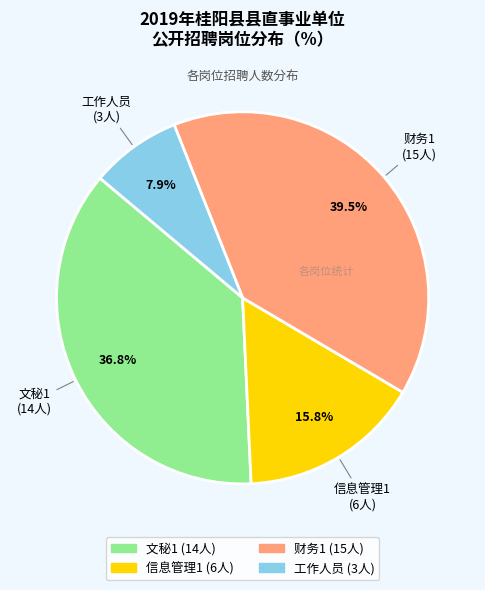

What portion of the pie excludes 文秘1?

63.2%